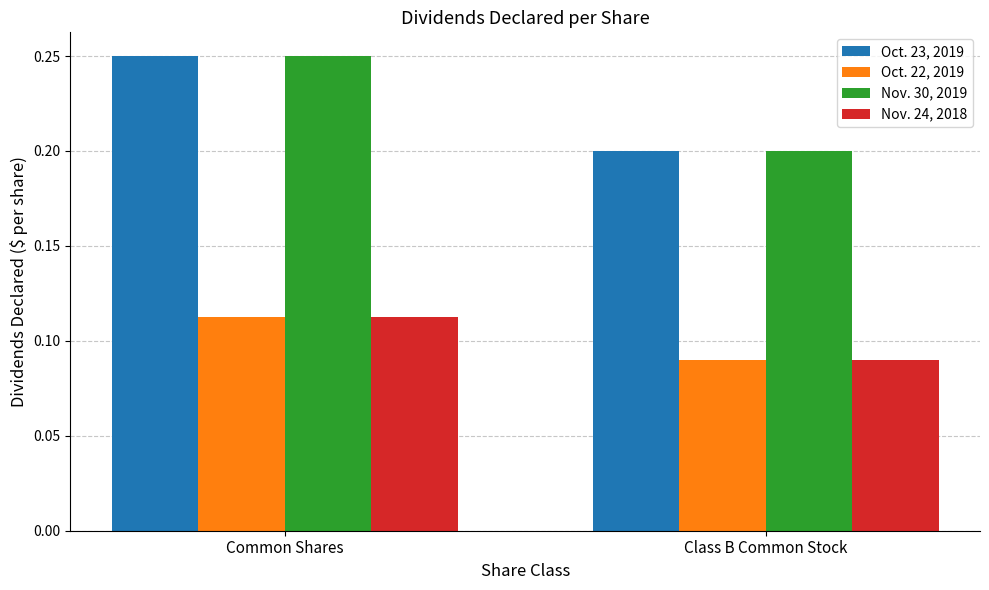

Which category has the highest value across all series?

Common Shares